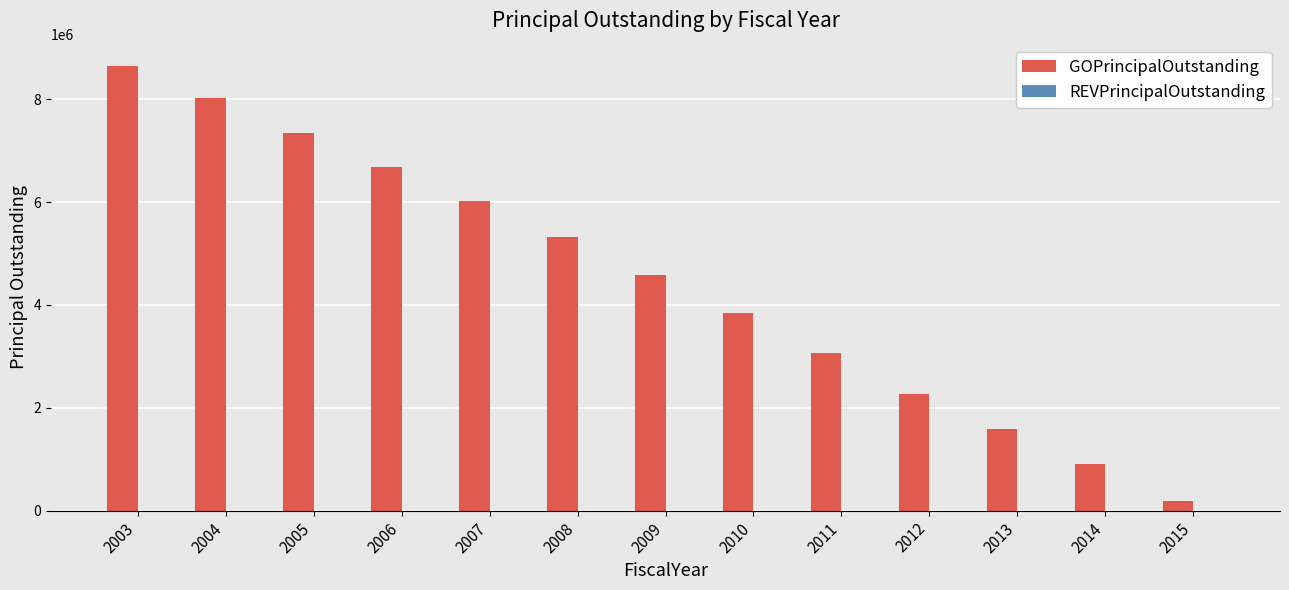

Which category has the highest value across all series?

2003